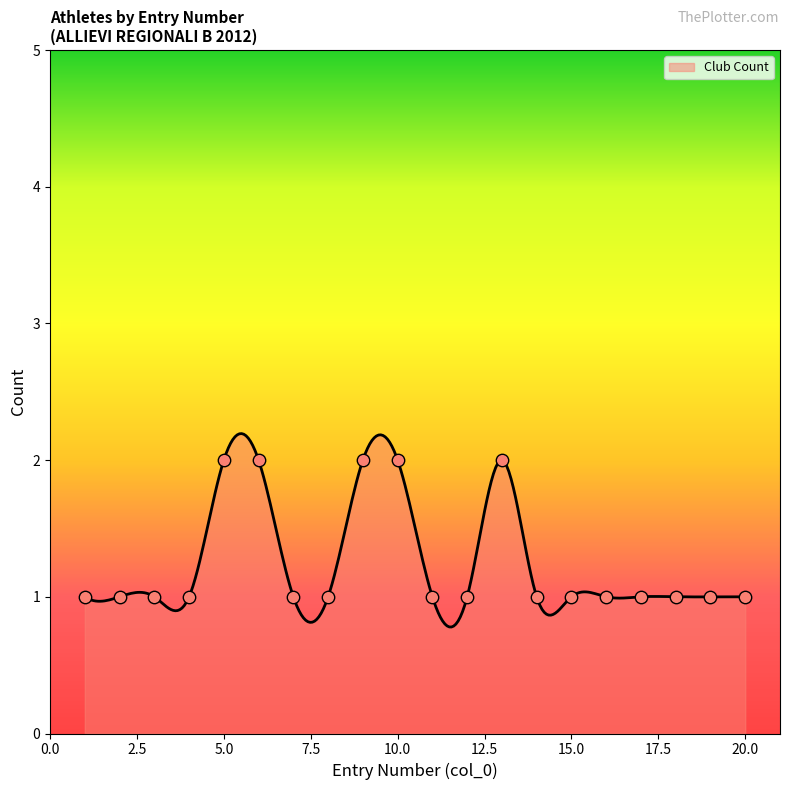

Which has a higher value, 2 or 1?

2